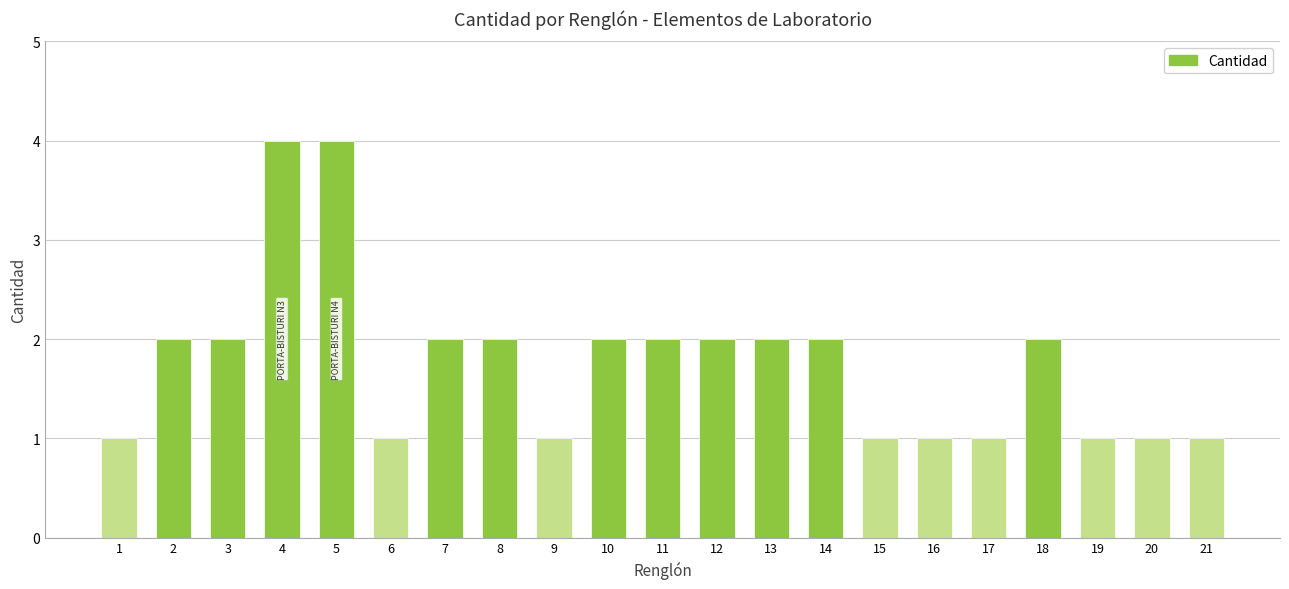

The chart shows a value of 1 at 14. True or false?

False